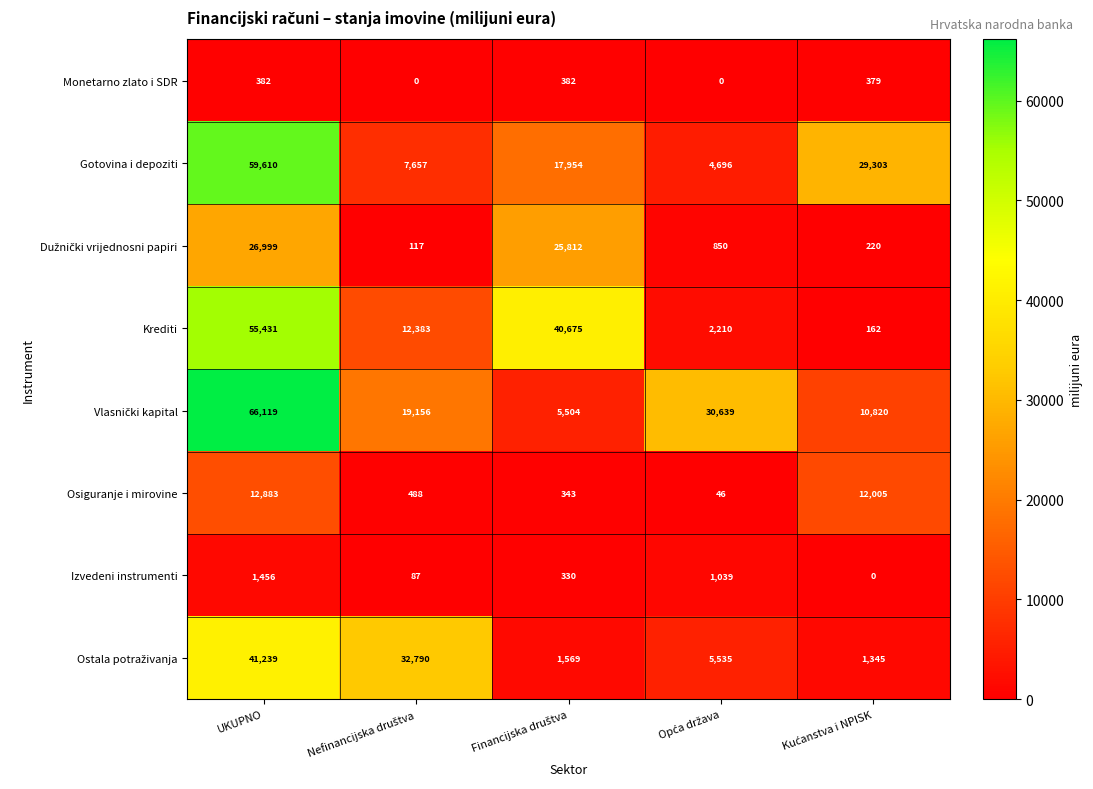

What is the minimum value for Gotovina i depoziti?

4696